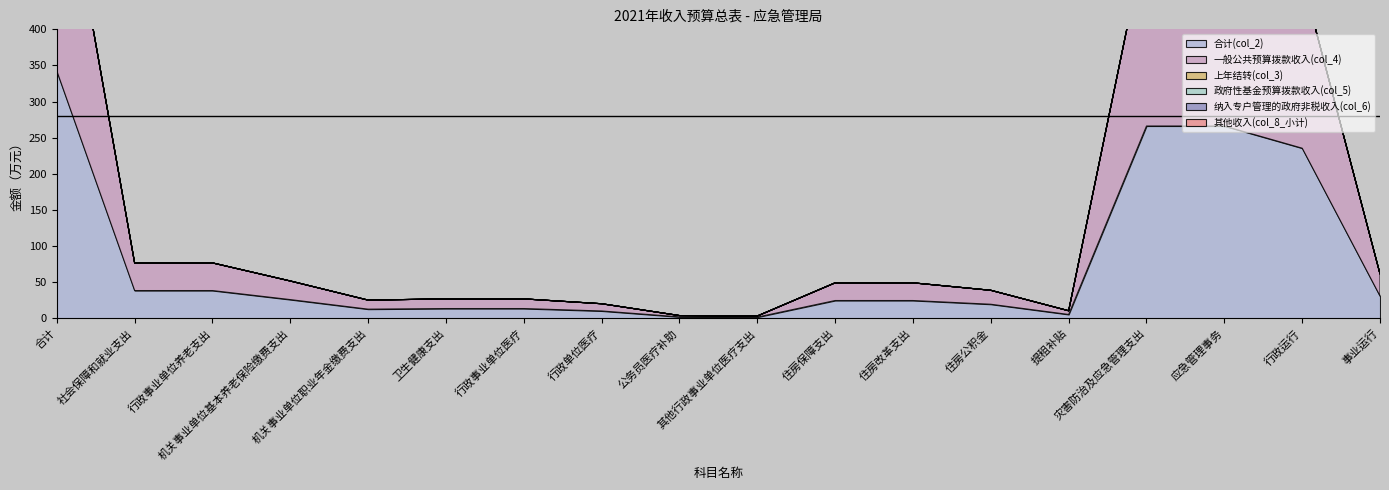

True or false: 一般公共预算拨款收入(col_4) has more than 0 interior local peaks.

False